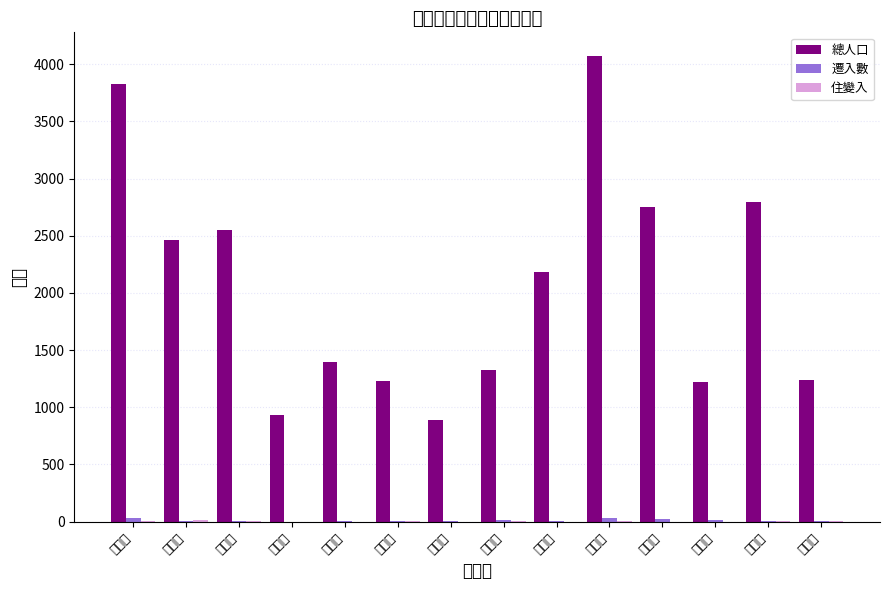

What is the difference between the 總人口 values at 海山里 and 文賢里?

67